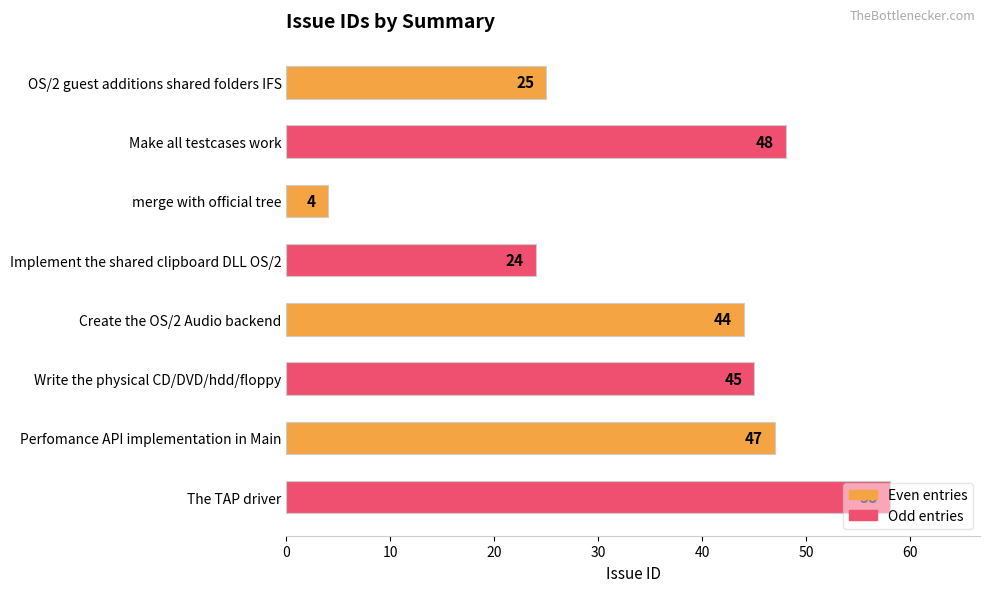

At which label is the value closest to 31?

OS/2 guest additions shared folders IFS